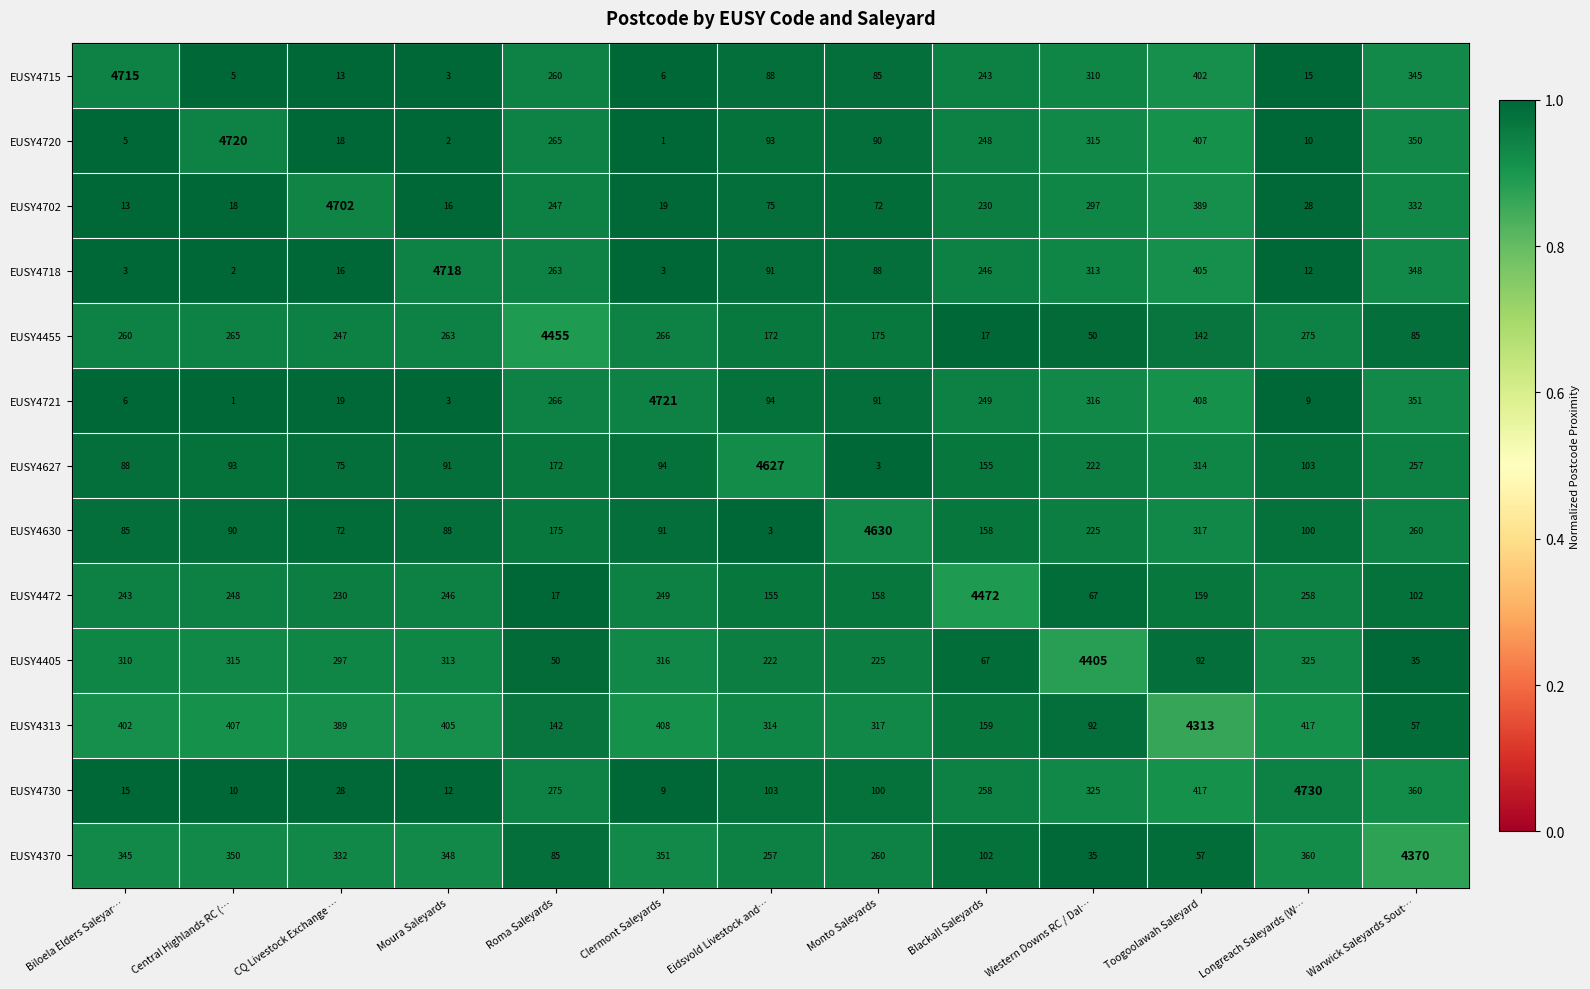

Where is EUSY4721 nearest to the value 2361?

Toogoolawah Saleyard